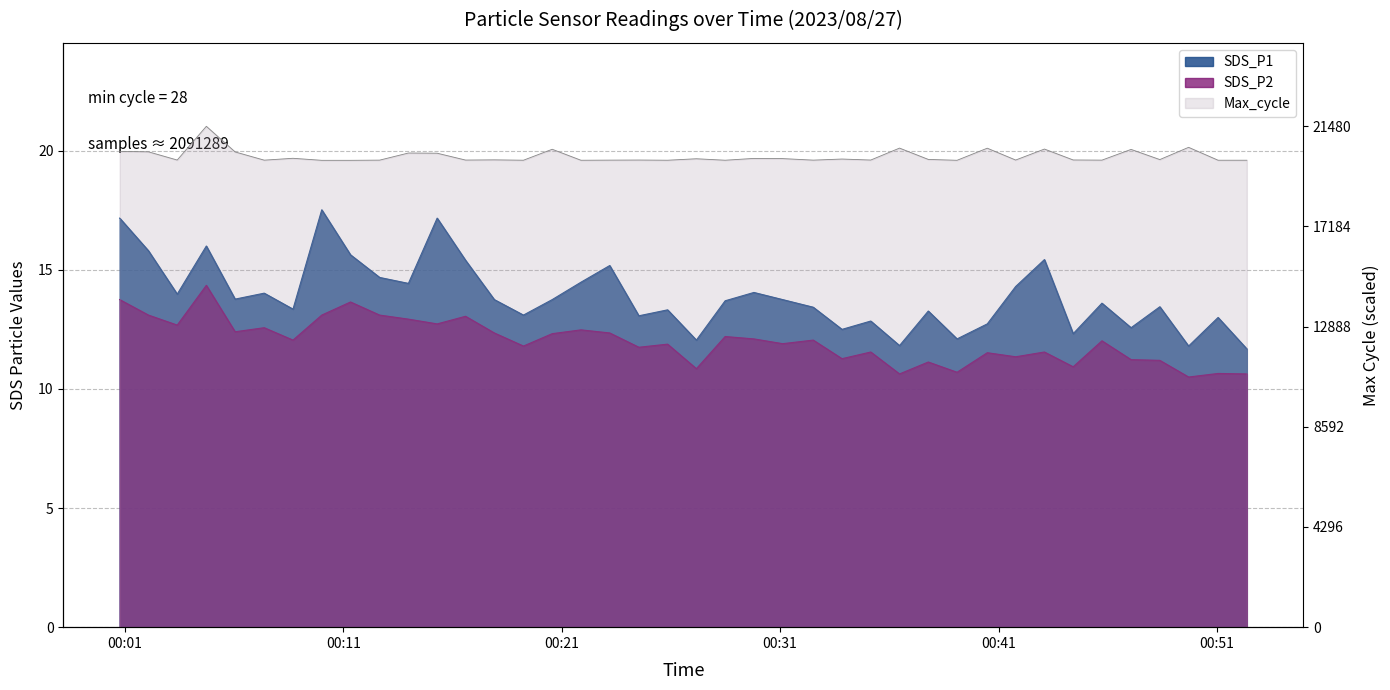

In SDS_P1, how many points are higher than both neighbors (excluding endpoints)?

13